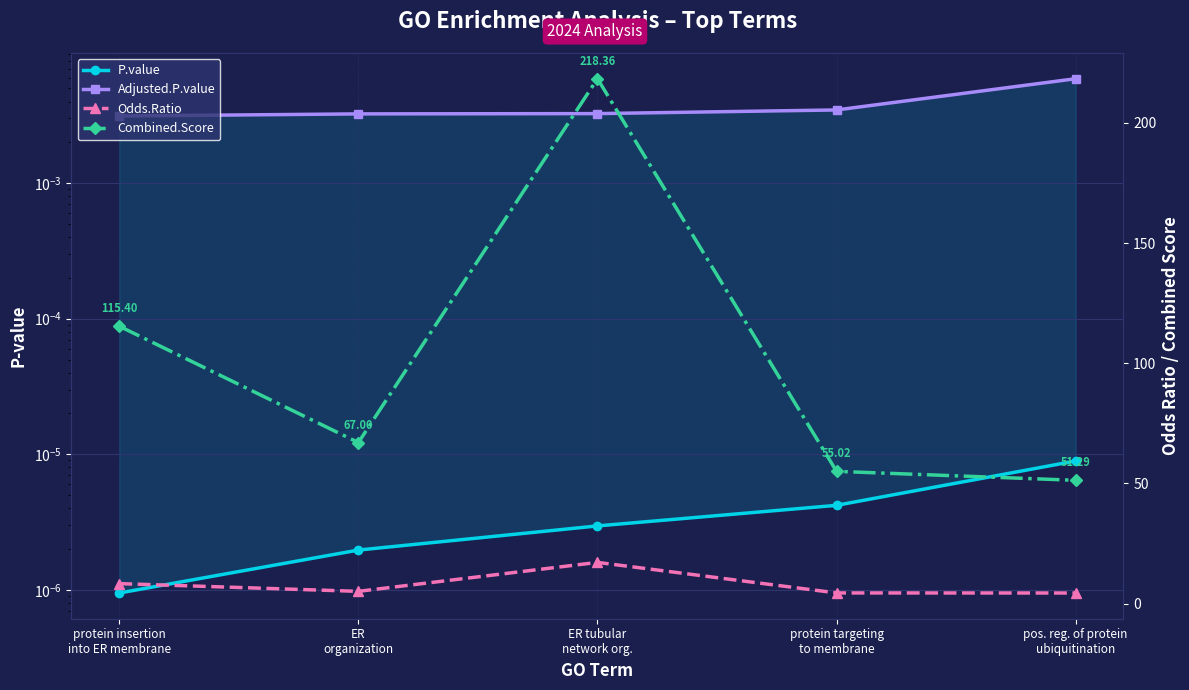

At how many categories does at least one series exceed 175?

1